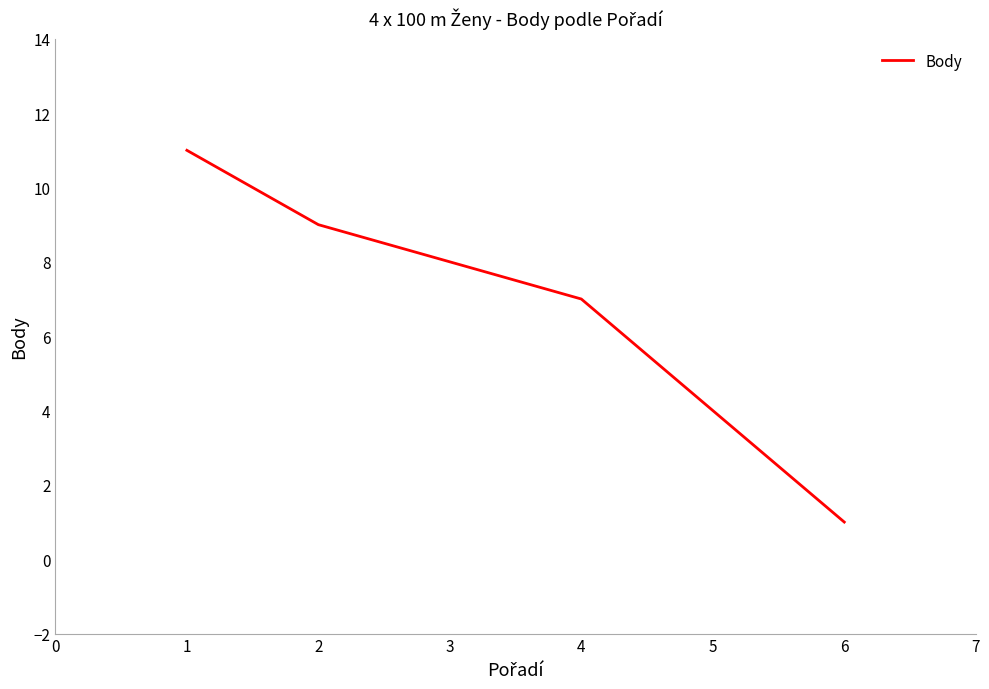

Reading right to left, transcribe all the data shown in this chart.

1	4	7	8	9	11